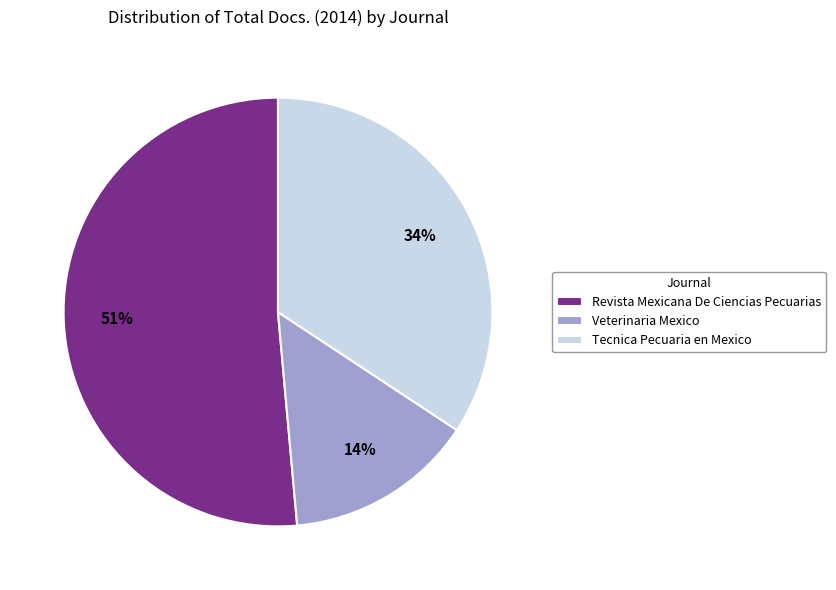

Rank the categories by value from highest to lowest.

Revista Mexicana De Ciencias Pecuarias, Tecnica Pecuaria en Mexico, Veterinaria Mexico